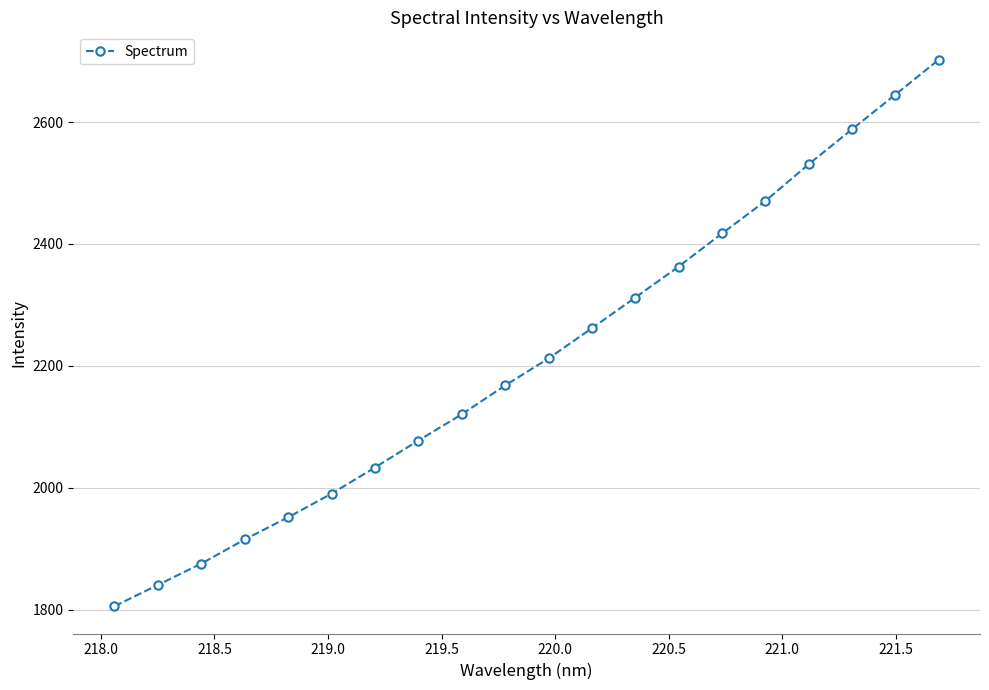

Does the chart have visible grid lines?

Yes